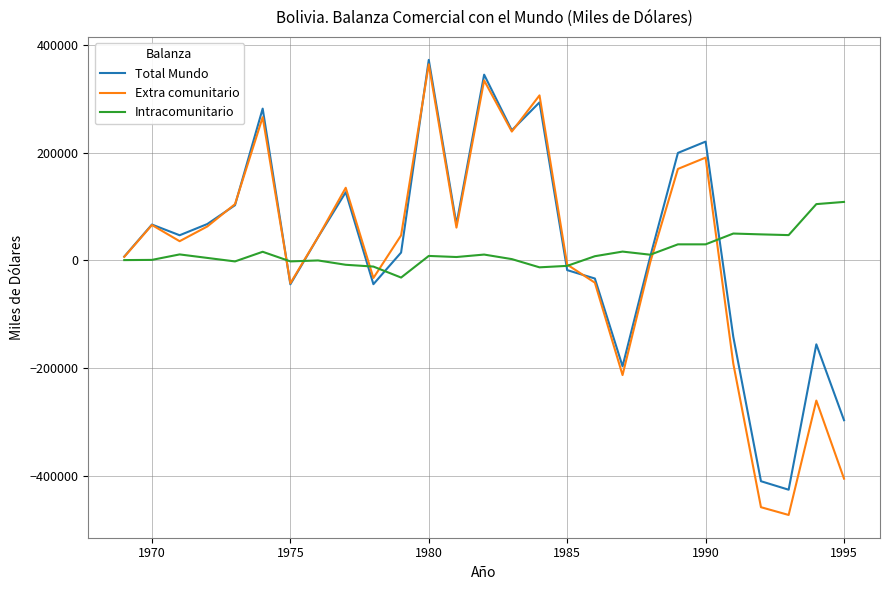

Which series has the largest range (max minus min)?

Extra comunitario